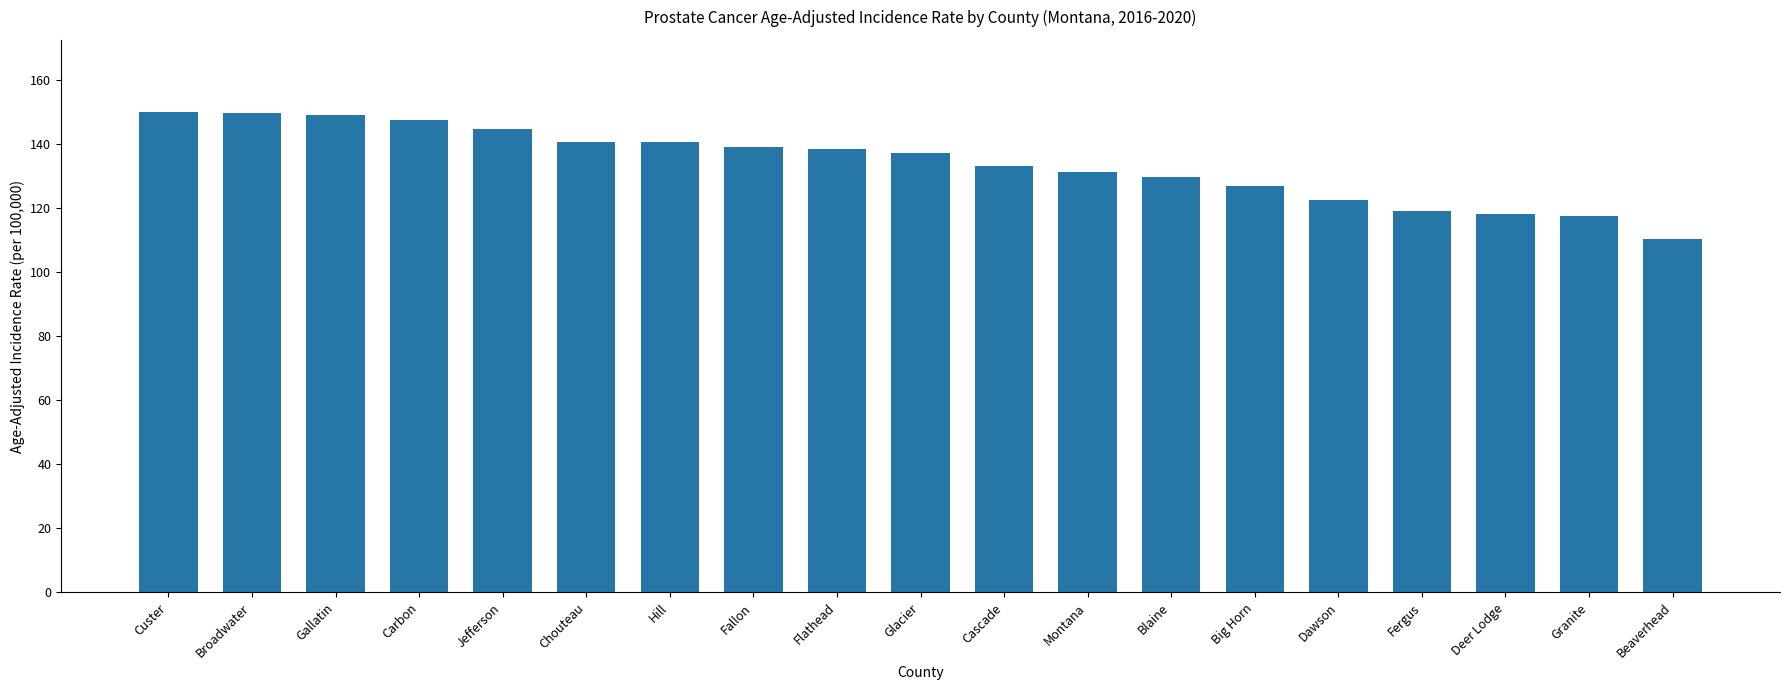

How many data points are above 137?

10